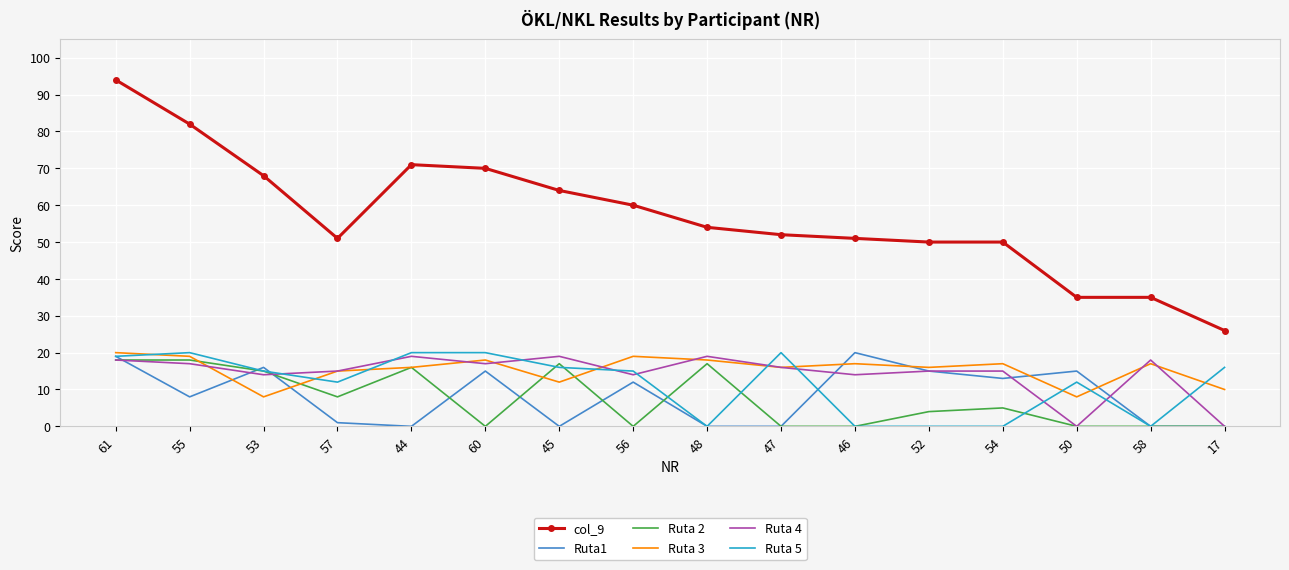

Reading left to right, list all the values displayed in this chart.

col_9: 61=94	55=82	53=68	57=51	44=71	60=70	45=64	56=60	48=54	47=52	46=51	52=50	54=50	50=35	58=35	17=26
Ruta1: 61=19	55=8	53=16	57=1	44=0	60=15	45=0	56=12	48=0	47=0	46=20	52=15	54=13	50=15	58=0	17=0
Ruta 2: 61=18	55=18	53=15	57=8	44=16	60=0	45=17	56=0	48=17	47=0	46=0	52=4	54=5	50=0	58=0	17=0
Ruta 3: 61=20	55=19	53=8	57=15	44=16	60=18	45=12	56=19	48=18	47=16	46=17	52=16	54=17	50=8	58=17	17=10
Ruta 4: 61=18	55=17	53=14	57=15	44=19	60=17	45=19	56=14	48=19	47=16	46=14	52=15	54=15	50=0	58=18	17=0
Ruta 5: 61=19	55=20	53=15	57=12	44=20	60=20	45=16	56=15	48=0	47=20	46=0	52=0	54=0	50=12	58=0	17=16